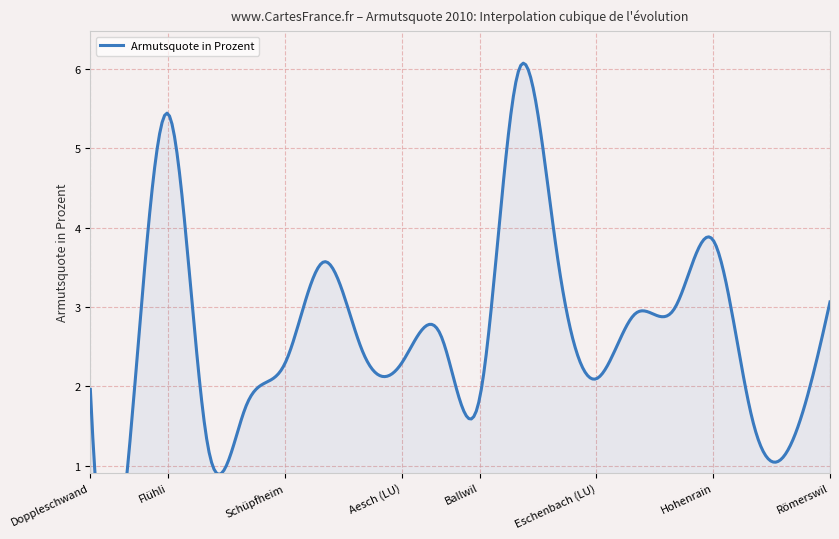

Read the value at Flühli.

5.4